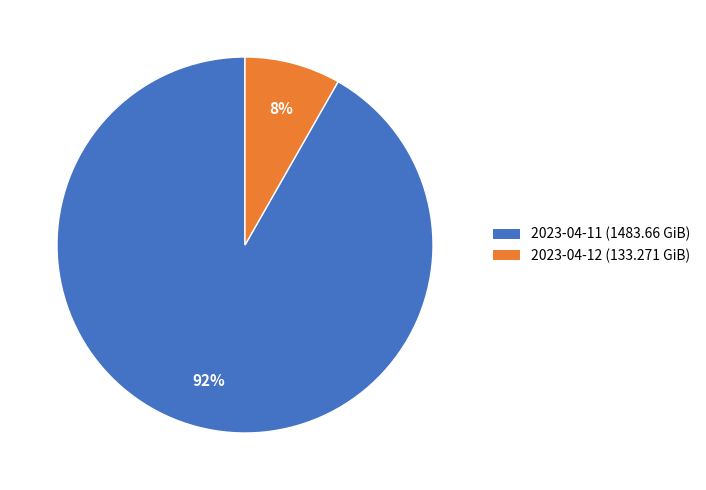

Does any single category account for the majority?

Yes